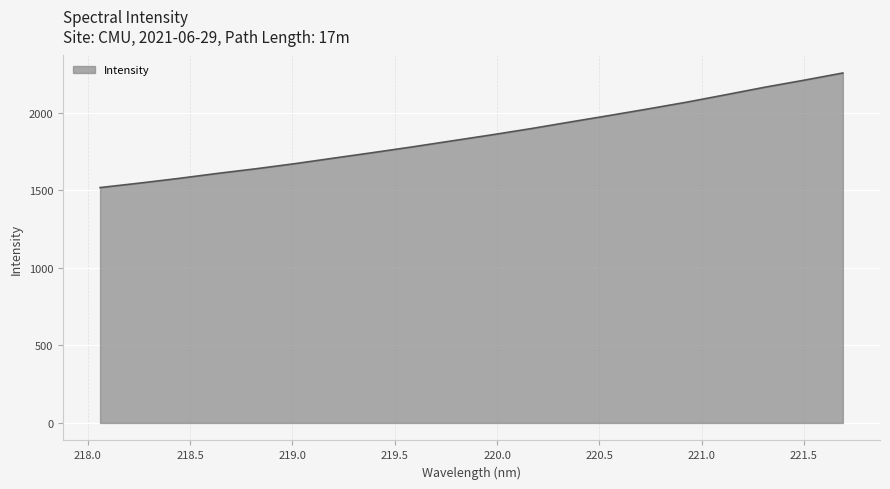

How many lines are shown in the chart?

1